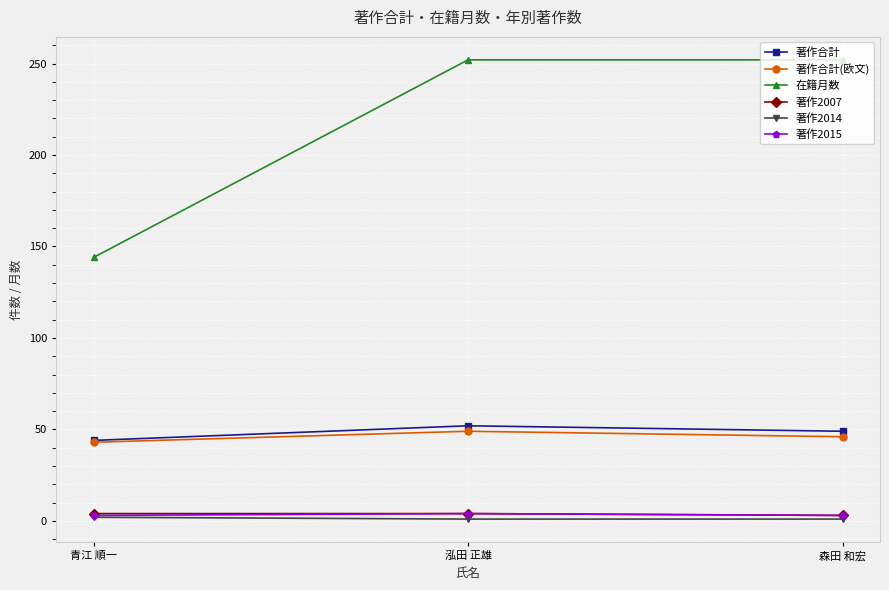

What is the minimum value for 著作合計?

44